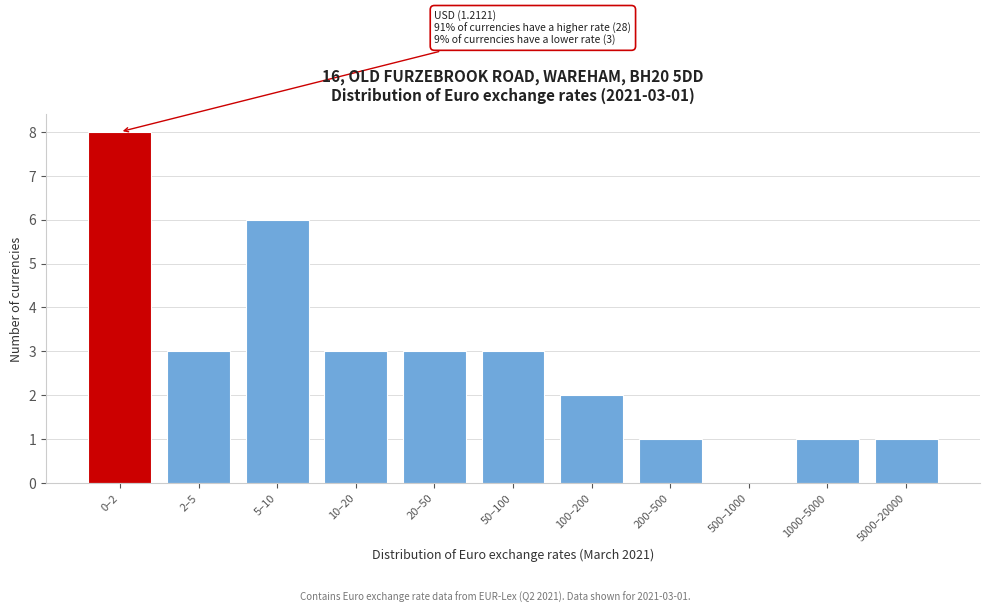

Reading right to left, transcribe all the data shown in this chart.

5000–20000=1	1000–5000=1	500–1000=0	200–500=1	100–200=2	50–100=3	20–50=3	10–20=3	5–10=6	2–5=3	0–2=8